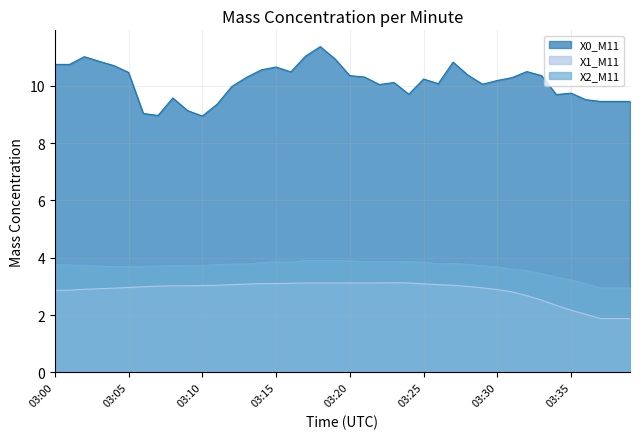

At which label does X0_M11 first exceed 10?

03:00